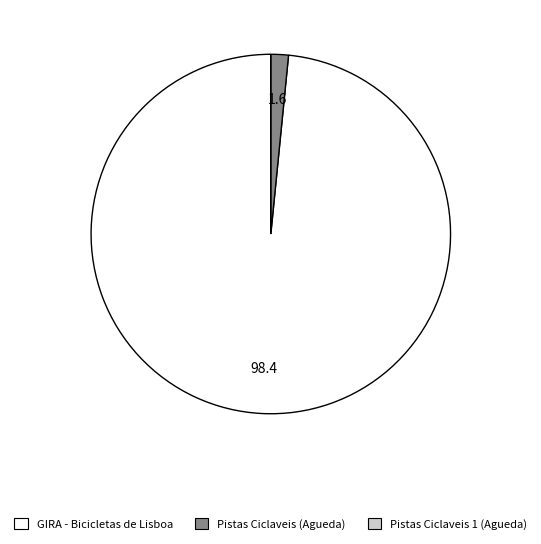

Is it true that GIRA - Bicicletas de Lisboa is 98% of the pie?

True